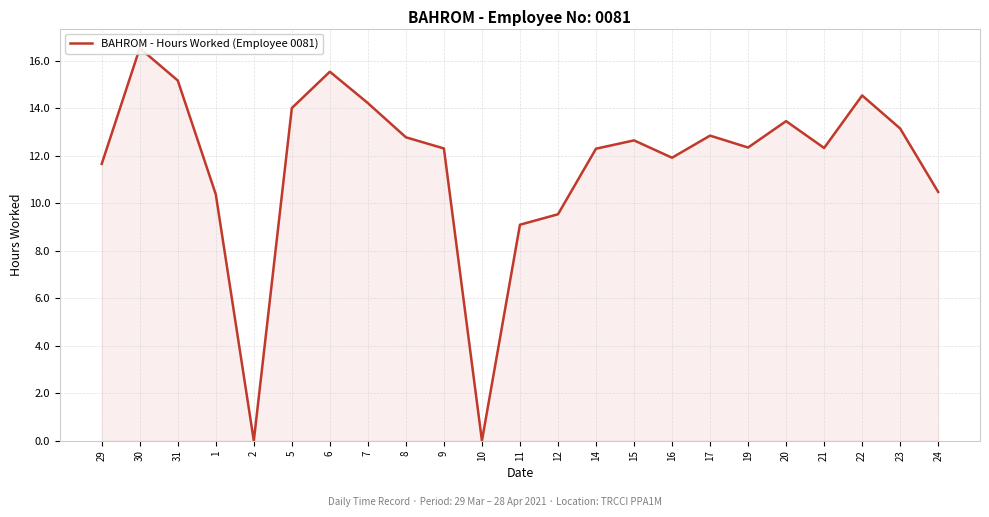

The value at 29 is 11.7. True or false?

True